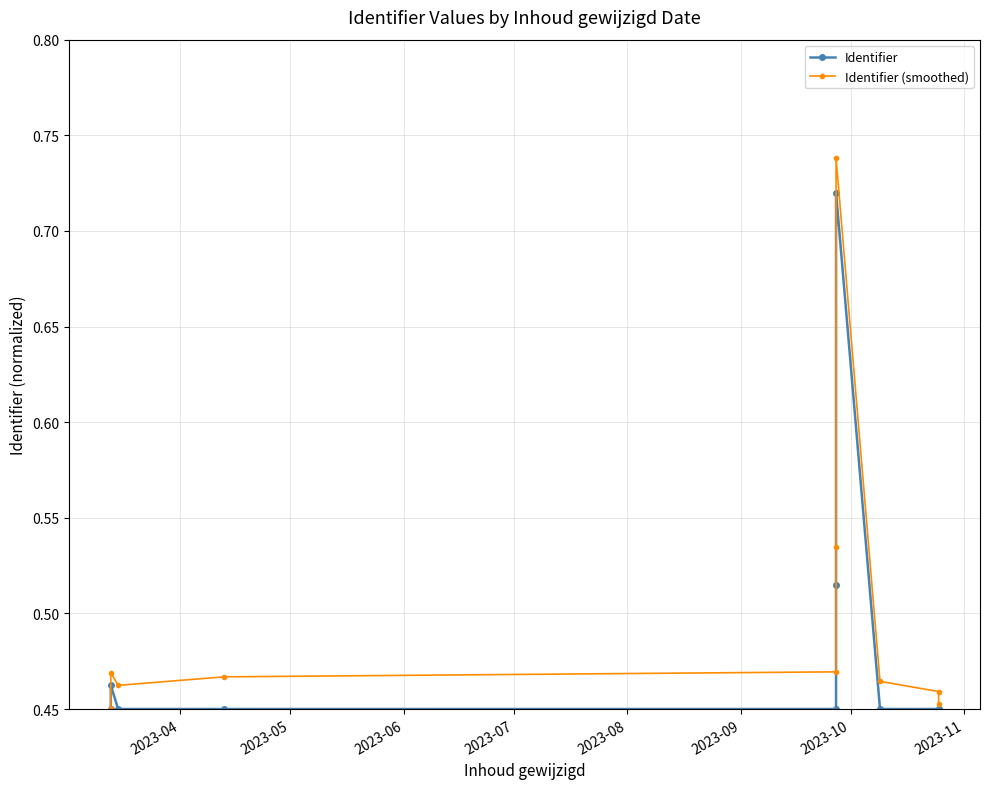

What is the sum of the Identifier (smoothed) values at 2023-11 and 2023-08?

0.9